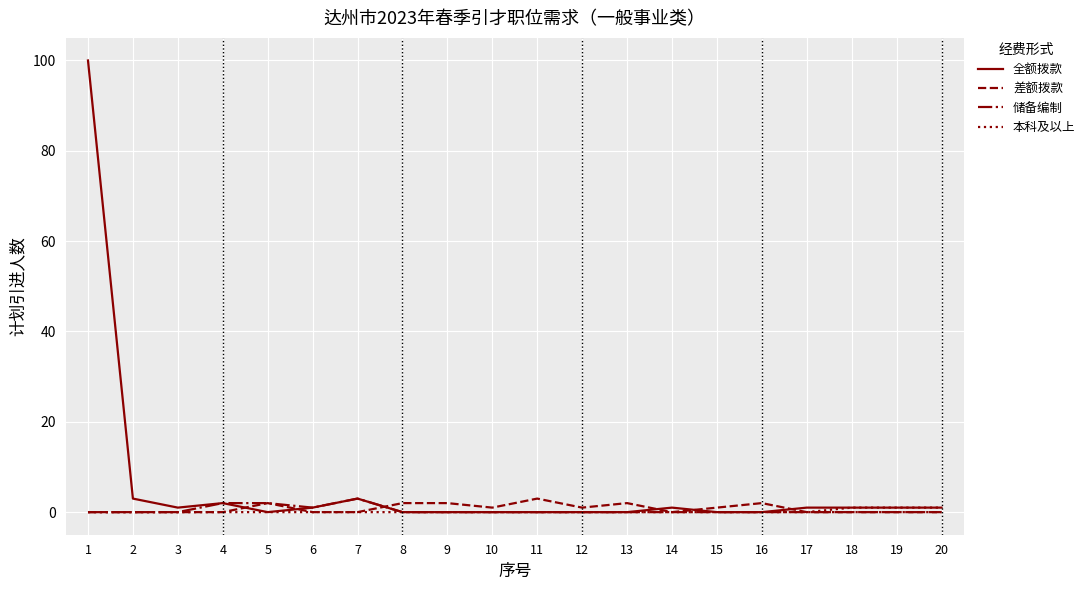

Reading left to right, what are all the values shown in this chart?

全额拨款: 100	3	1	2	0	1	3	0	0	0	0	0	0	1	0	0	1	1	1	1
差额拨款: 0	0	0	0	2	0	0	2	2	1	3	1	2	0	1	2	0	0	0	0
储备编制: 0	0	0	2	2	1	3	0	0	0	0	0	0	0	0	0	0	0	0	0
本科及以上: 0	0	0	0	0	0	0	0	0	0	0	0	0	0	0	0	0	1	1	1